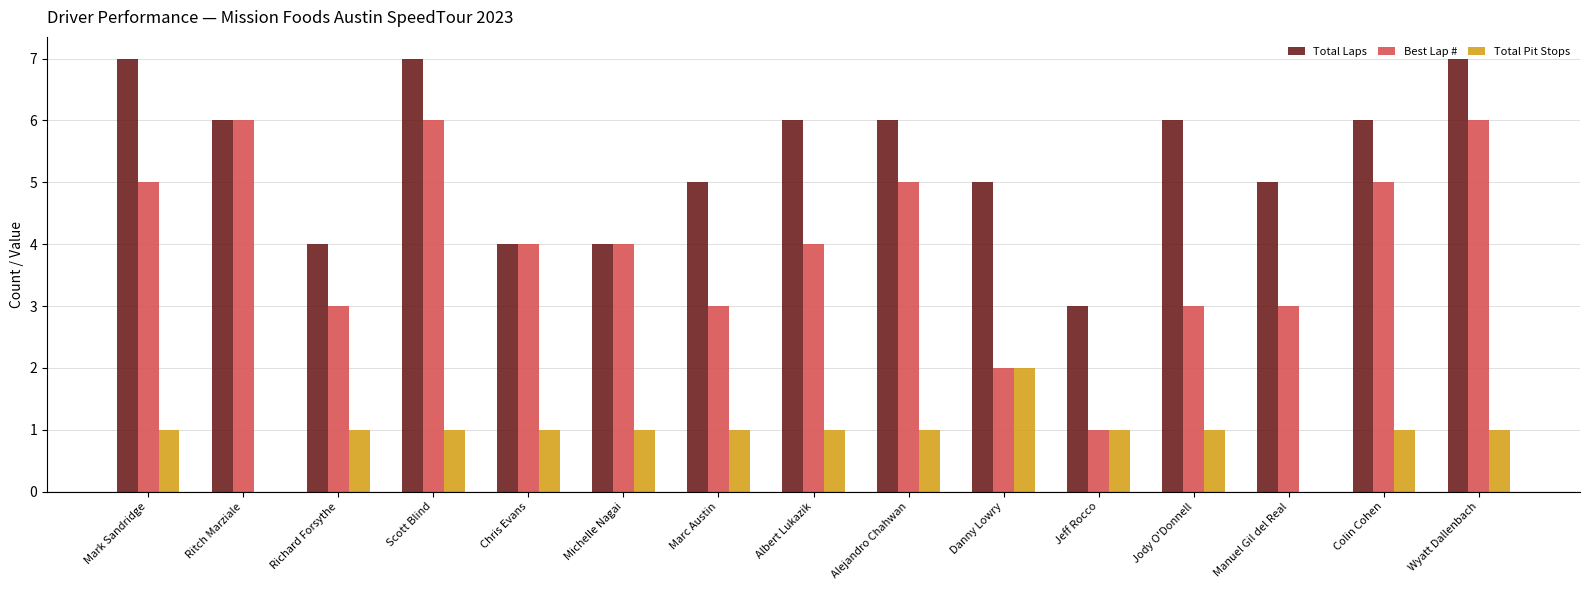

Is it true that Best Lap # equals 2 at Scott Blind?

False